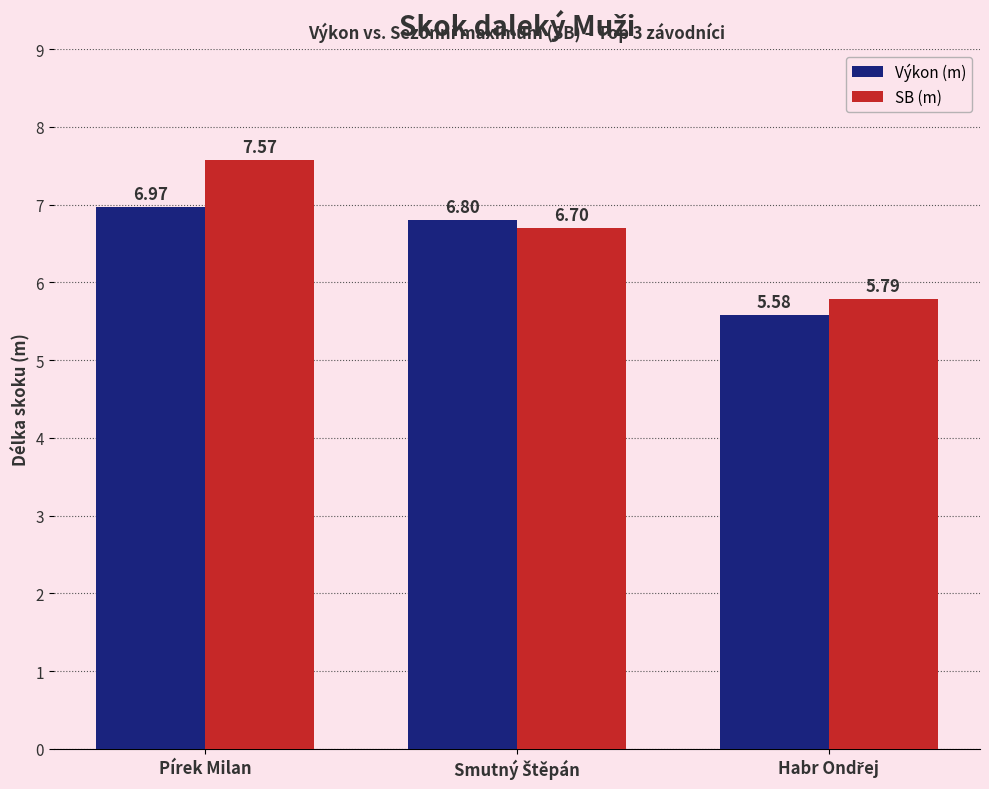

What is the difference between the maximum and minimum values in the SB (m) series?

1.8